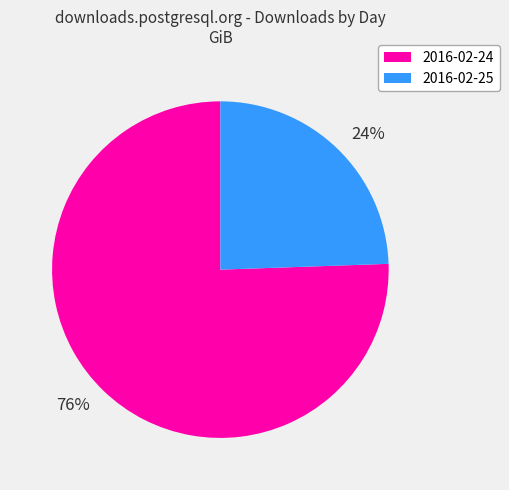

Is there any slice that represents more than half of the pie?

Yes